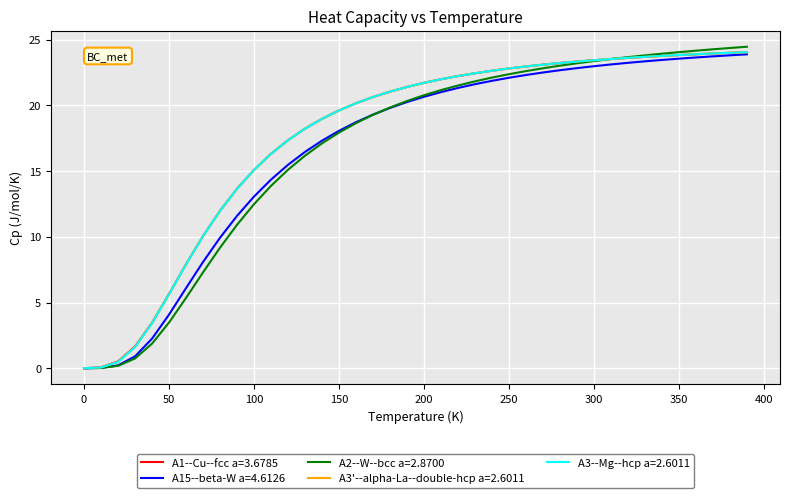

What is the highest value of the A3'--alpha-La--double-hcp a=2.6011 series?

24.0